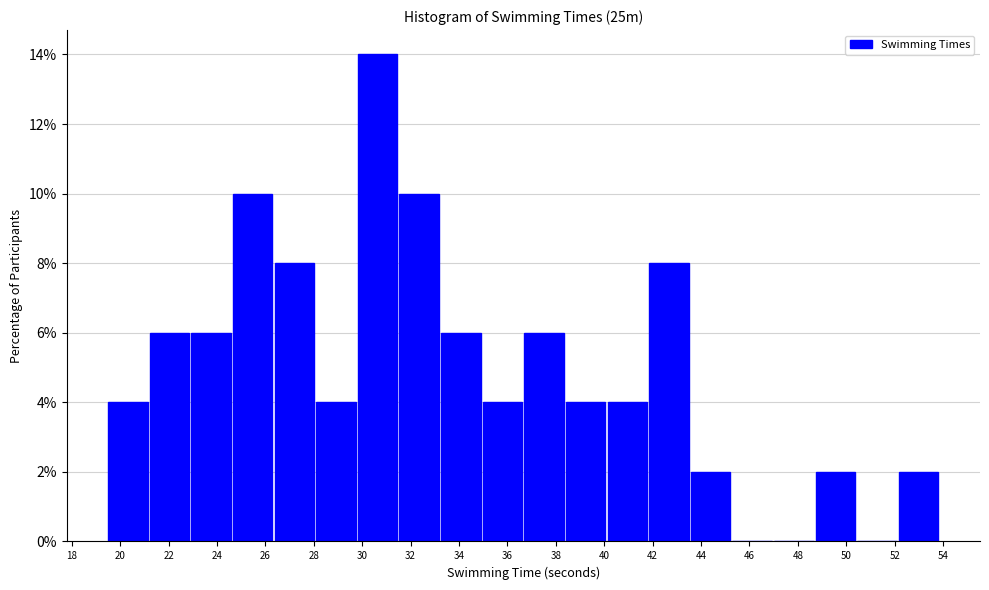

Which range on the x-axis has the tallest bar?

29.82 to 31.54